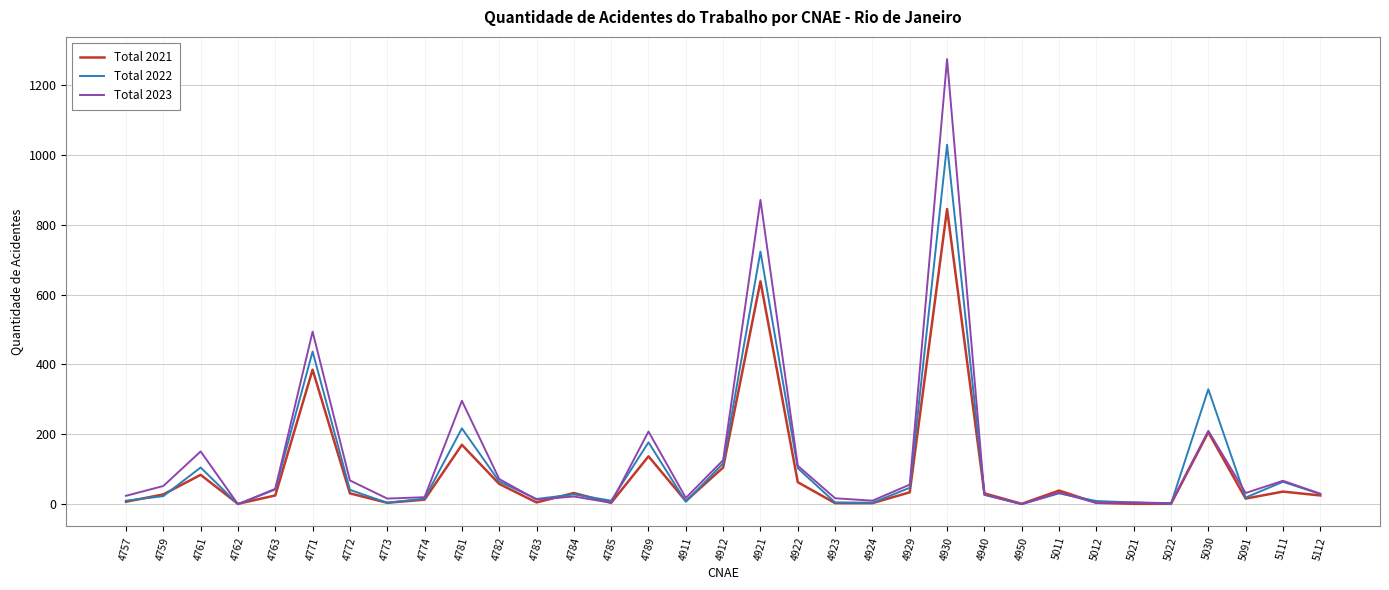

Between 4911 and 5011, which series saw the biggest shift?

Total 2021